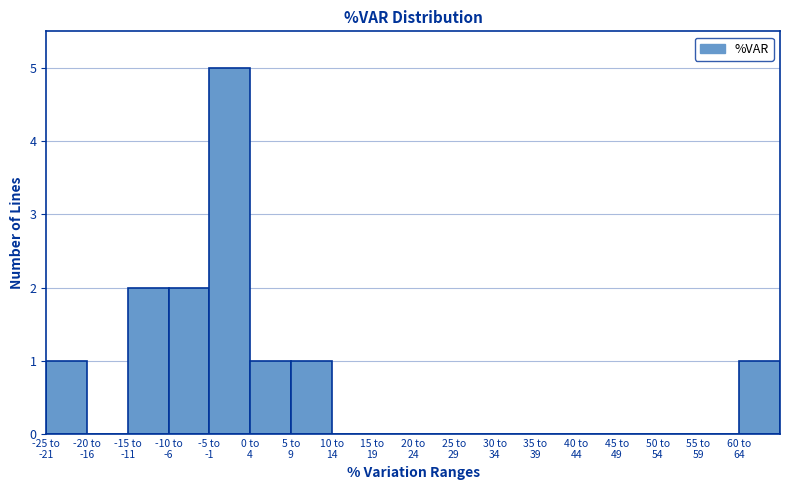

What is the sum of all values?

13